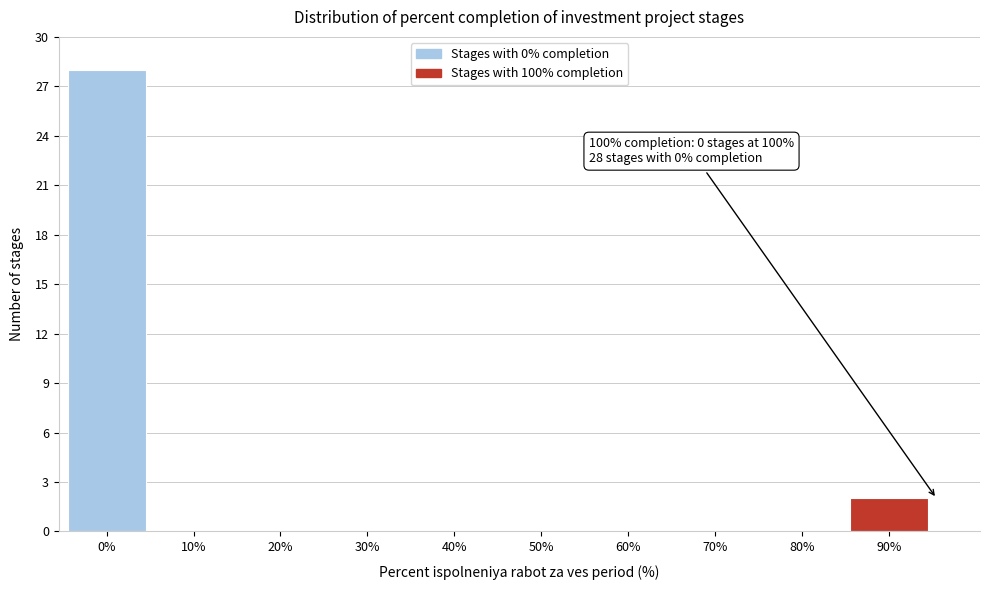

Reading left to right, extract all data points from this chart.

0%=28	10%=0	20%=0	30%=0	40%=0	50%=0	60%=0	70%=0	80%=0	90%=2